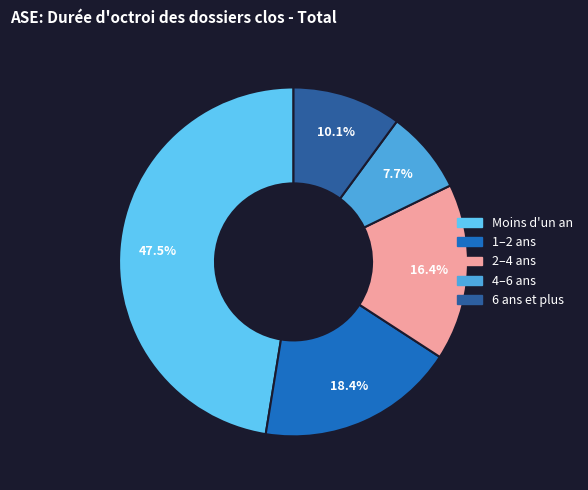

Combined, what portion of the pie is 2–4 ans and 1–2 ans?

34.8%